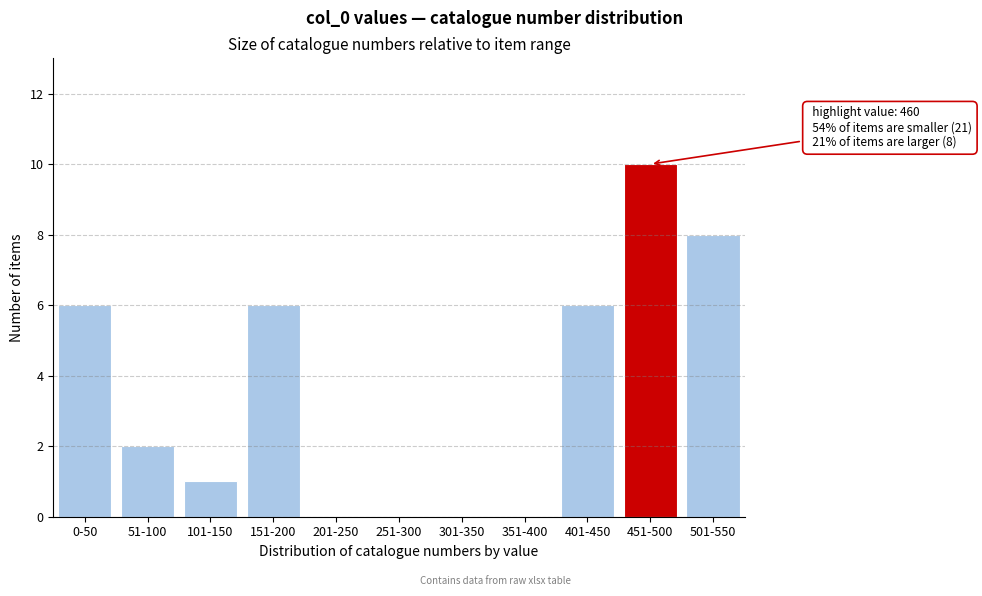

Reading left to right, transcribe all the data shown in this chart.

0-50=6	51-100=2	101-150=1	151-200=6	201-250=0	251-300=0	301-350=0	351-400=0	401-450=6	451-500=10	501-550=8